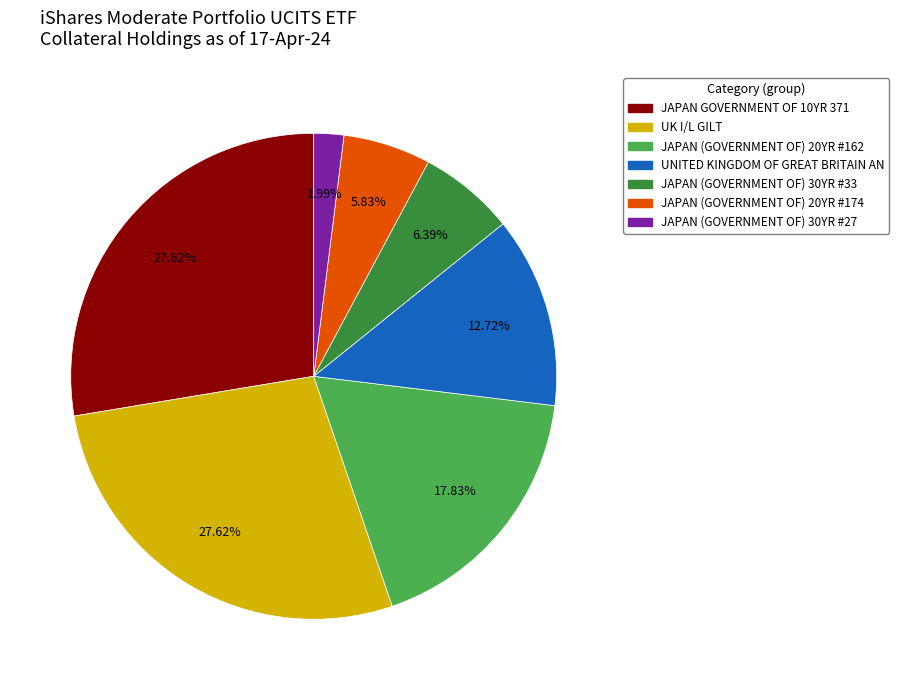

Which has a higher value, JAPAN (GOVERNMENT OF) 30YR #33 or JAPAN GOVERNMENT OF 10YR 371?

JAPAN GOVERNMENT OF 10YR 371